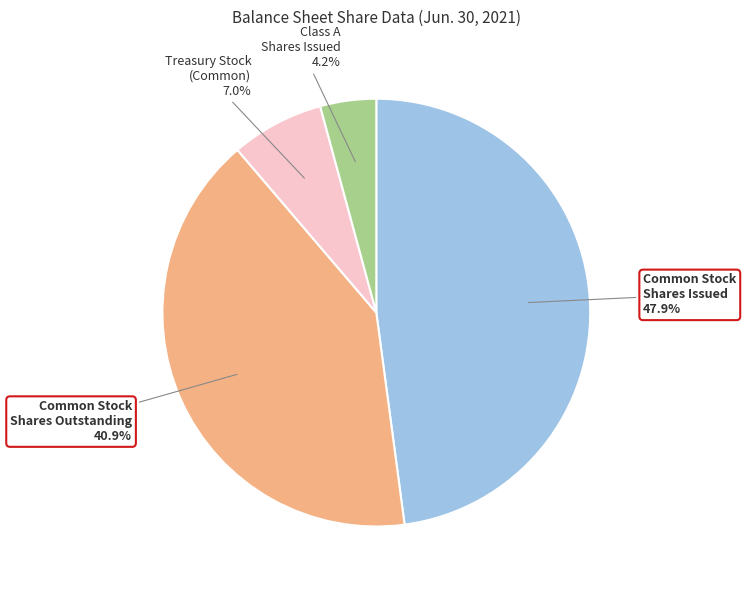

Is Class A Shares Issued the majority of the pie?

No